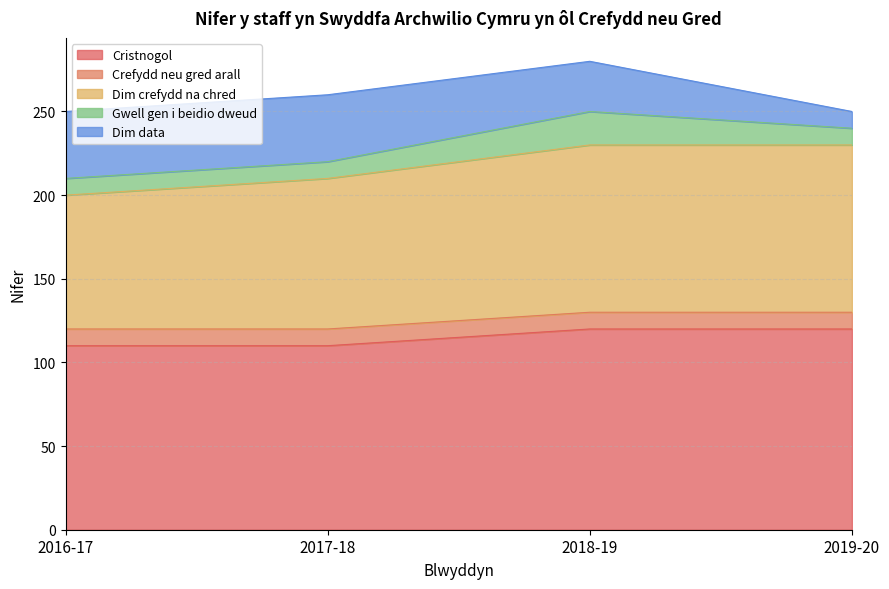

True or false: Dim data and Cristnogol cross at least once.

False